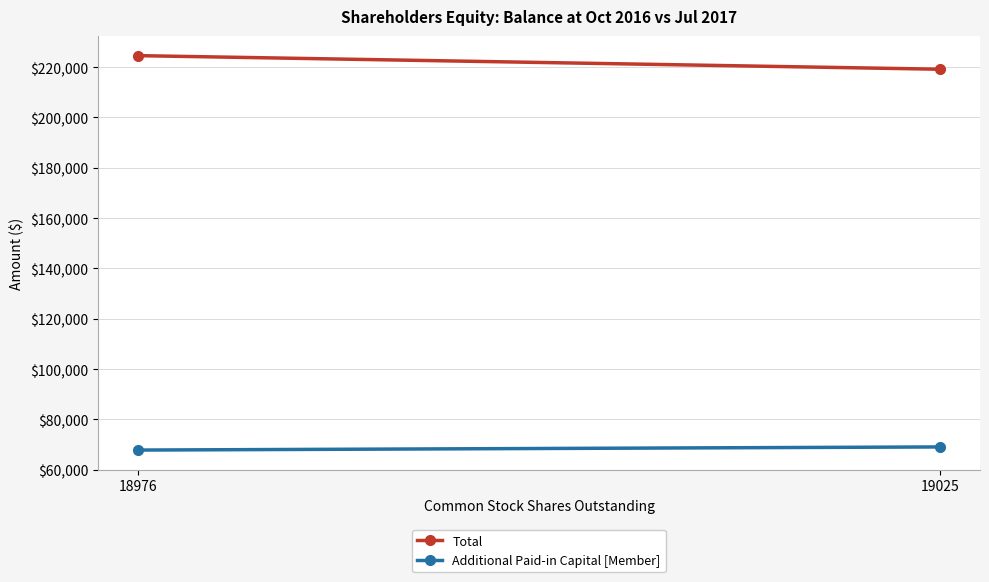

At how many categories does at least one series exceed 93434?

2